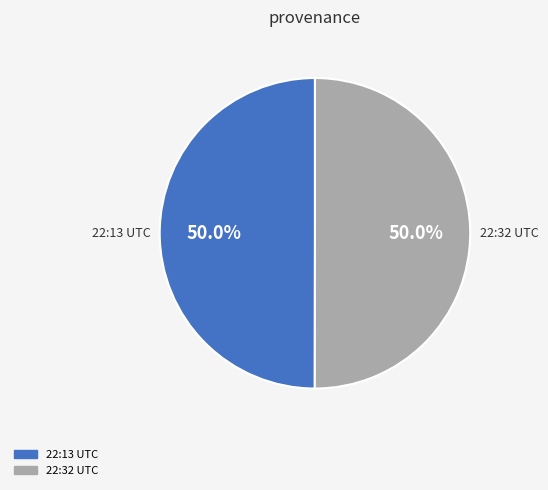

Count the number of slices in the pie.

2